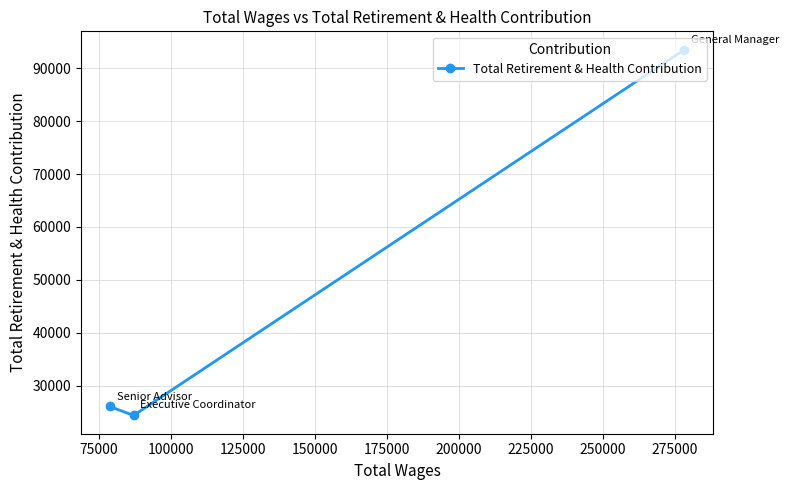

What is the maximum value shown in the chart?

93524